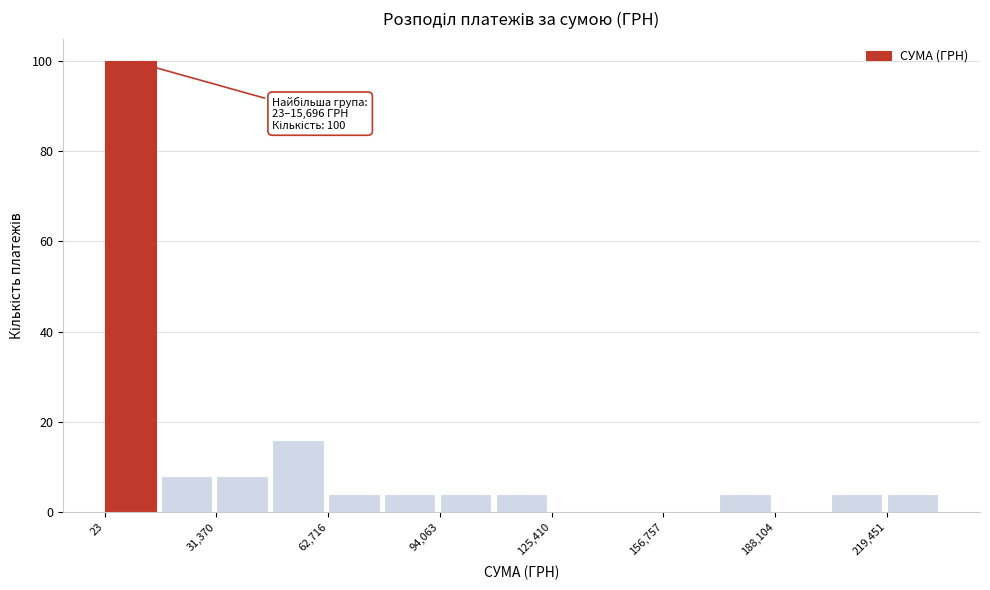

Read against the x-axis, roughly where is the centre of the tallest bar?

5000